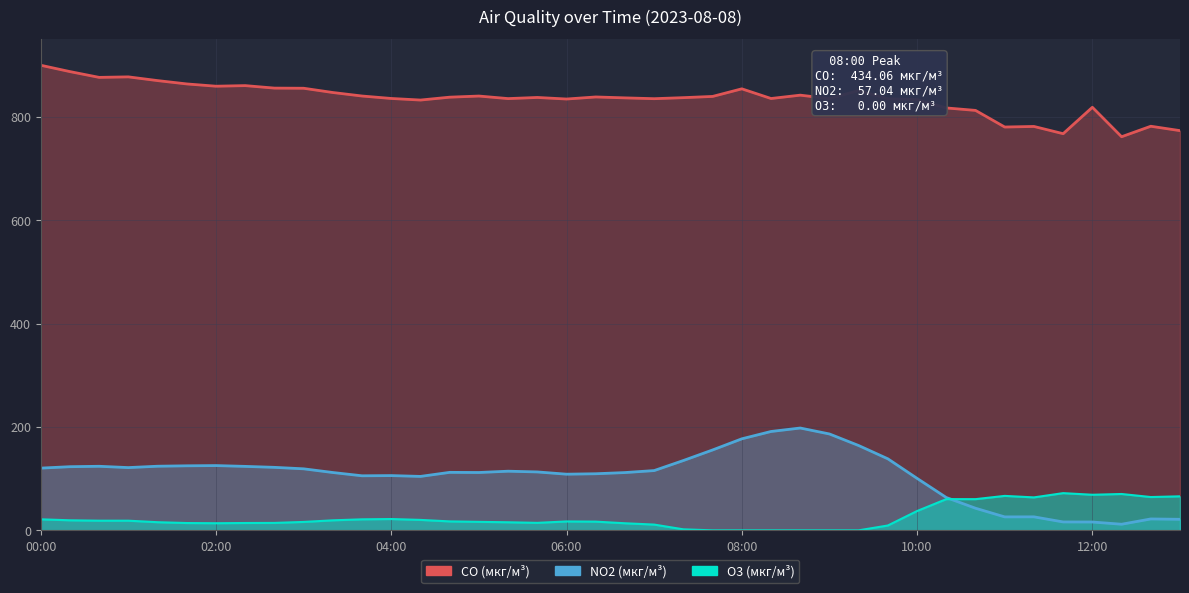

What are all the series names shown in the legend?

CO (мкг/м³), NO2 (мкг/м³), O3 (мкг/м³)